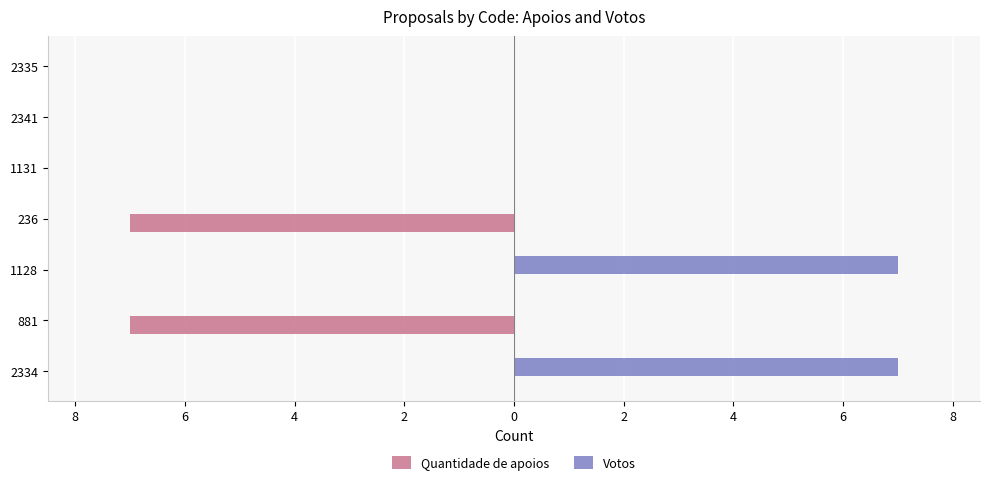

What are all the series names shown in the legend?

Quantidade de apoios, Votos